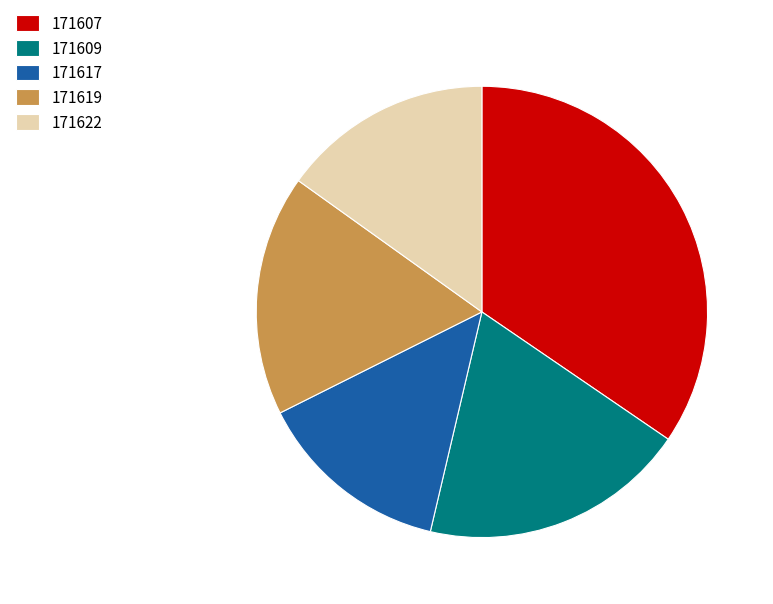

Do 171622 and 171609 together represent more than half of the pie?

No